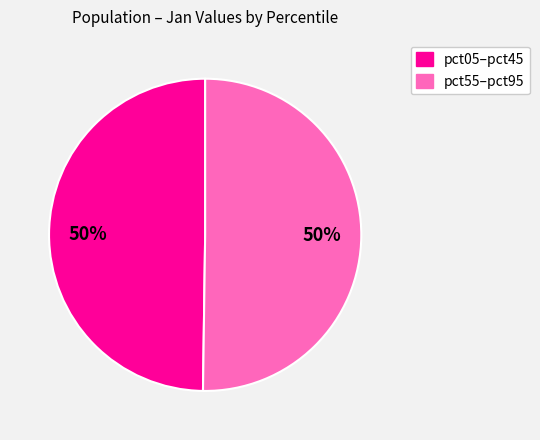

To the nearest percent, what is the average slice percentage?

50%